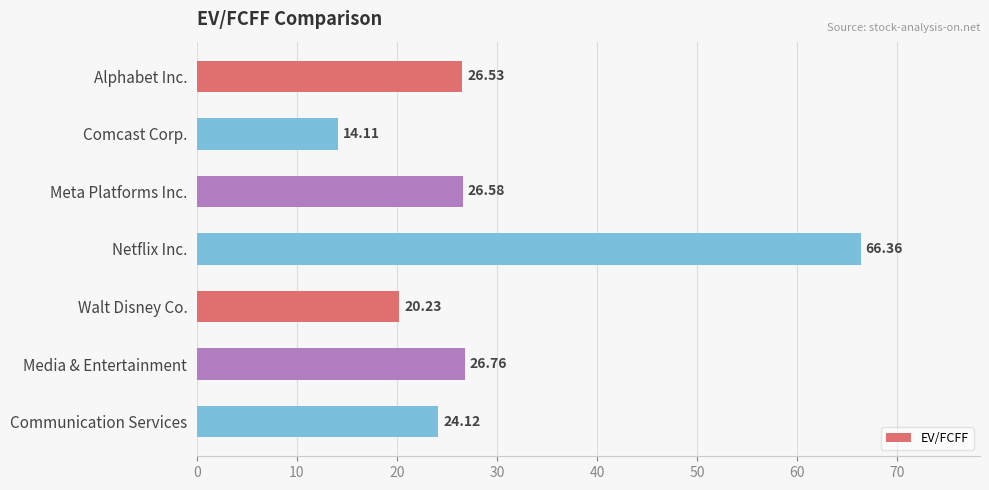

Rank the categories by value from lowest to highest.

Comcast Corp., Walt Disney Co., Communication Services, Alphabet Inc., Meta Platforms Inc., Media & Entertainment, Netflix Inc.